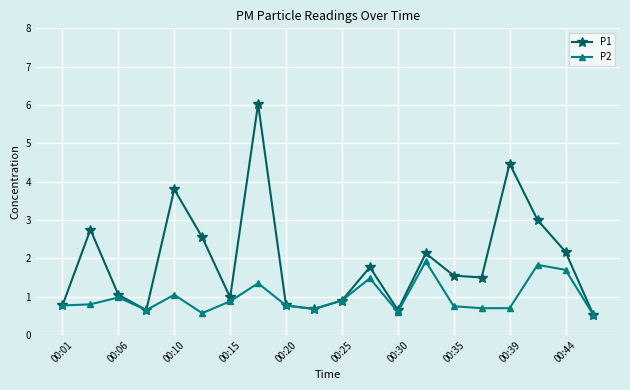

What is the value of the P2 point at the 17th from the left?

0.7